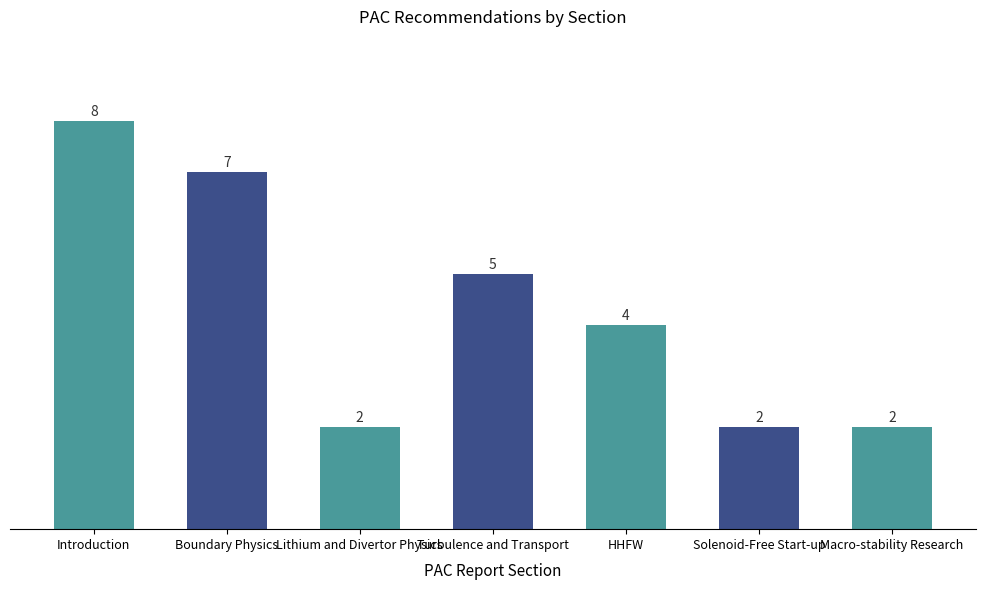

What is the ratio of the value at Solenoid-Free Start-up to the value at Lithium and Divertor Physics?

1.0